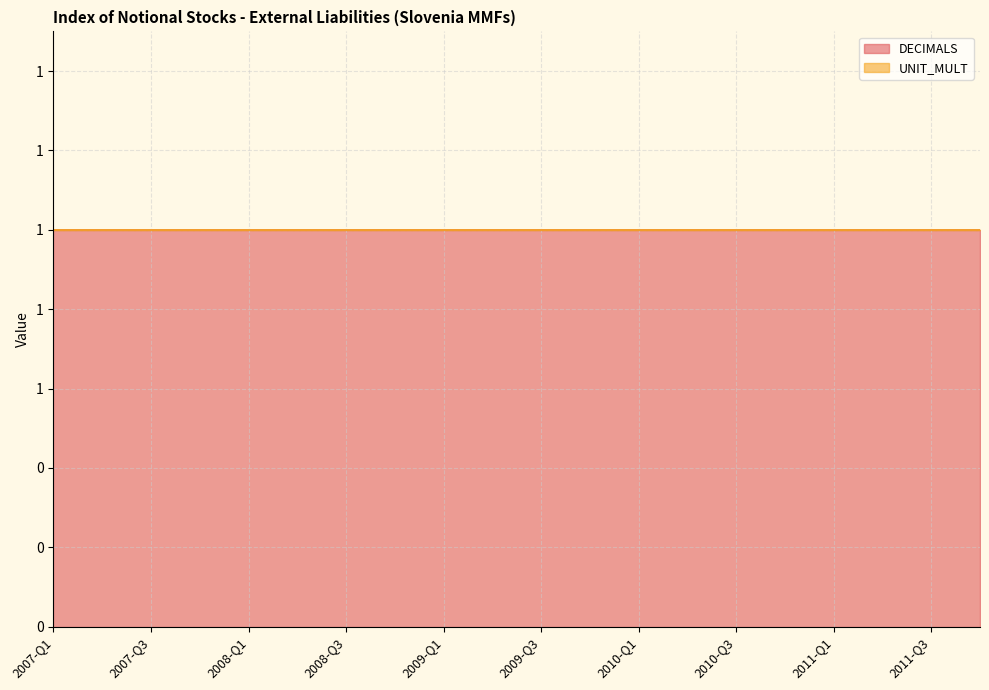

Reading right to left, list all the values displayed in this chart.

DECIMALS: 2011-Q4=1	2011-Q3=1	2011-Q2=1	2011-Q1=1	2010-Q4=1	2010-Q3=1	2010-Q2=1	2010-Q1=1	2009-Q4=1	2009-Q3=1	2009-Q2=1	2009-Q1=1	2008-Q4=1	2008-Q3=1	2008-Q2=1	2008-Q1=1	2007-Q4=1	2007-Q3=1	2007-Q2=1	2007-Q1=1
UNIT_MULT: 2011-Q4=0	2011-Q3=0	2011-Q2=0	2011-Q1=0	2010-Q4=0	2010-Q3=0	2010-Q2=0	2010-Q1=0	2009-Q4=0	2009-Q3=0	2009-Q2=0	2009-Q1=0	2008-Q4=0	2008-Q3=0	2008-Q2=0	2008-Q1=0	2007-Q4=0	2007-Q3=0	2007-Q2=0	2007-Q1=0